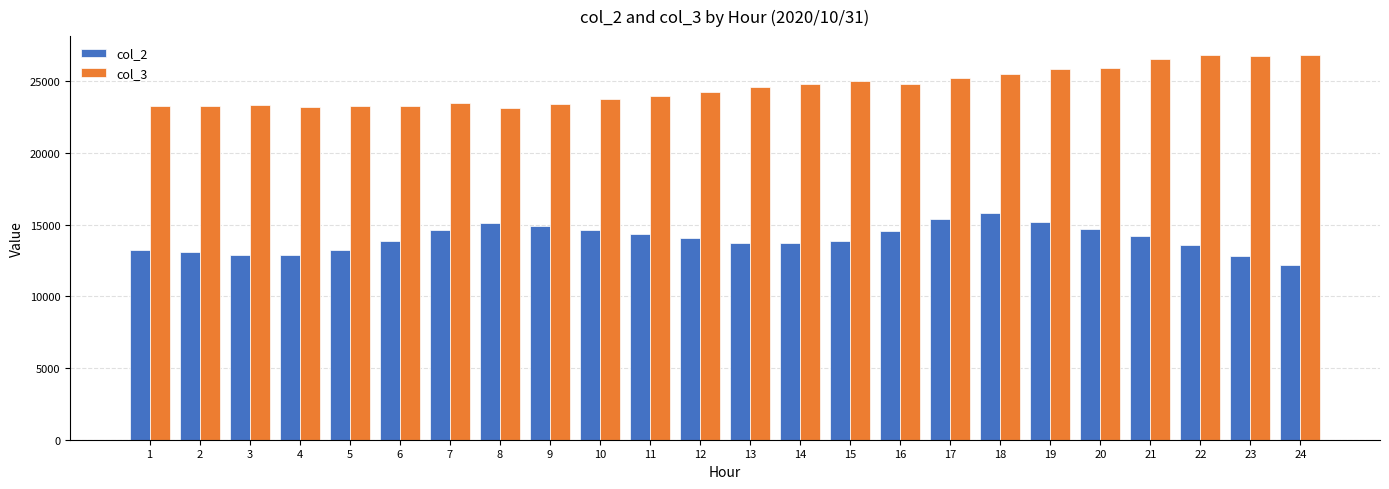

Is the value of col_3 at 21 greater than the value of col_2 at 9?

Yes